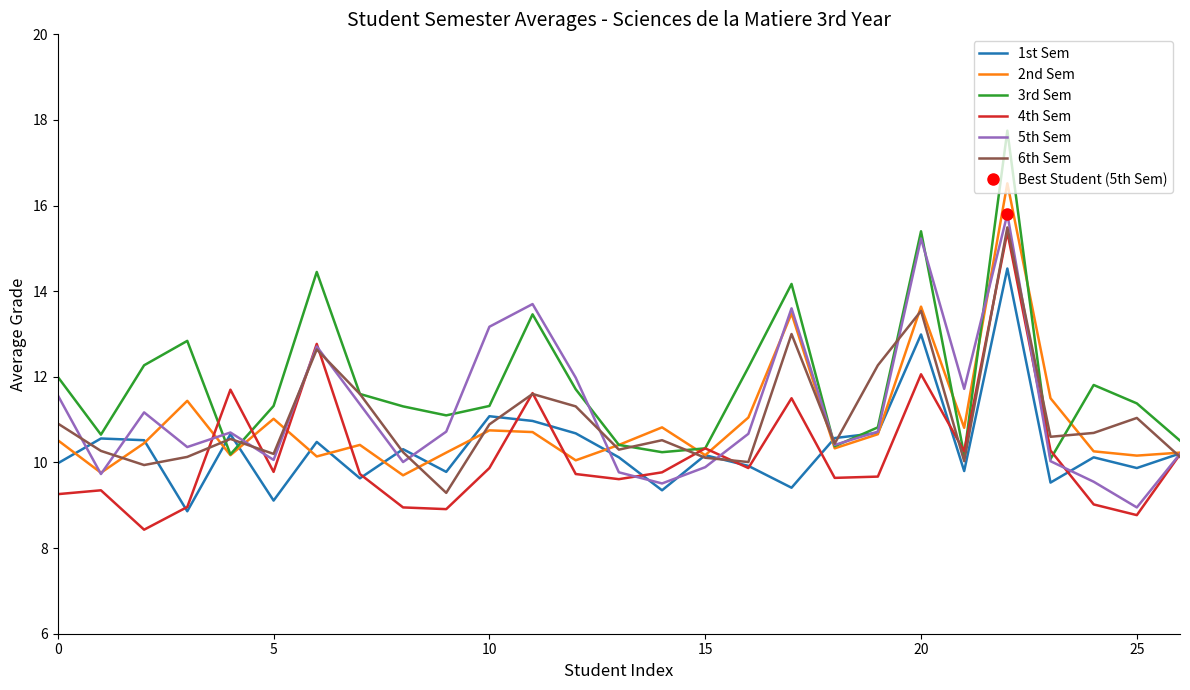

What is the difference between the maximum and minimum values in the 1st Sem series?

5.7